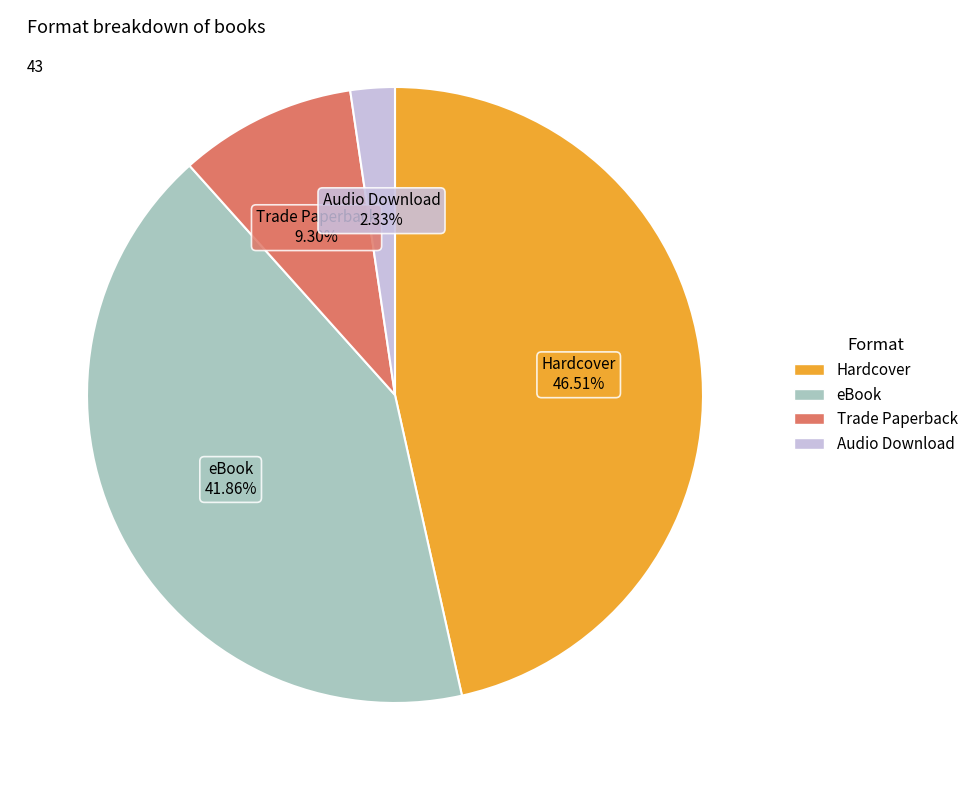

Is there any slice that represents more than half of the pie?

No